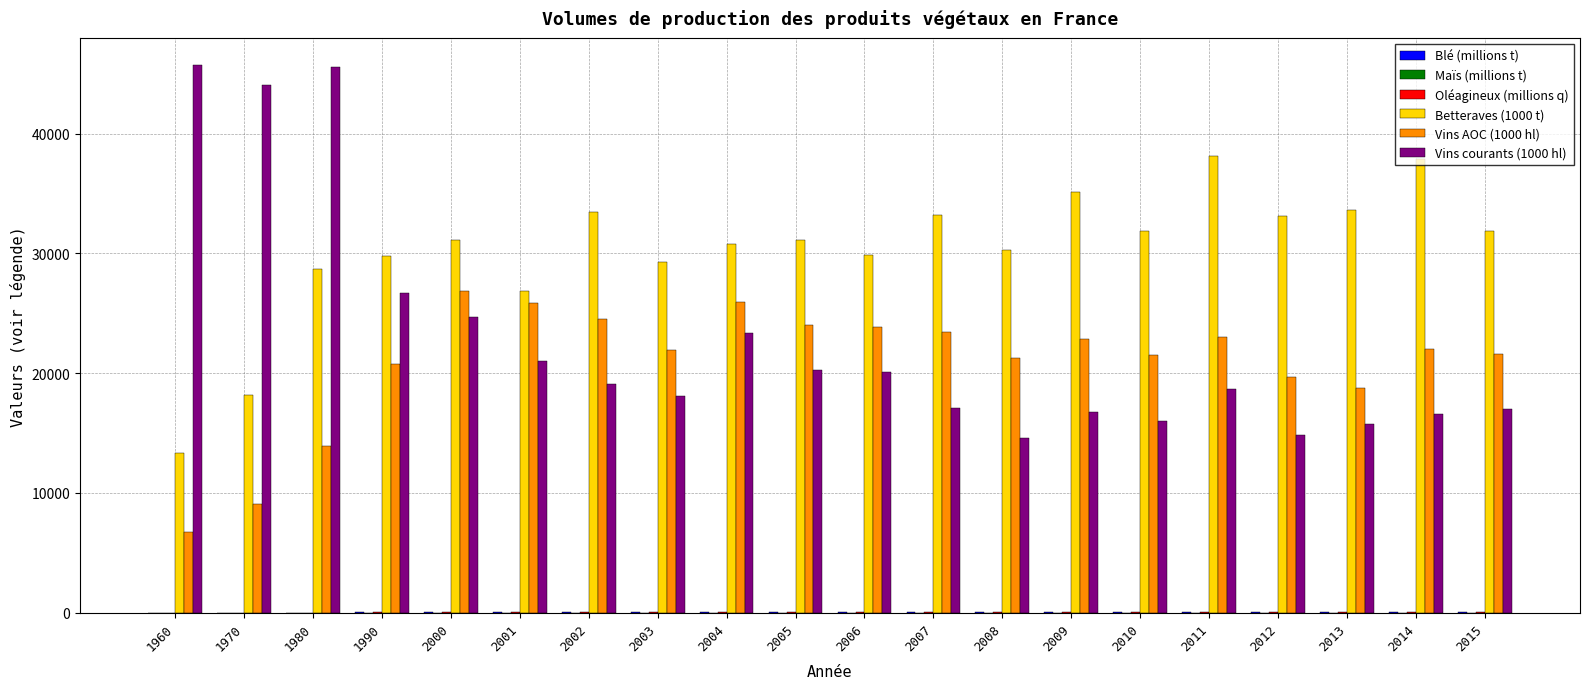

How many groups of bars are there?

20